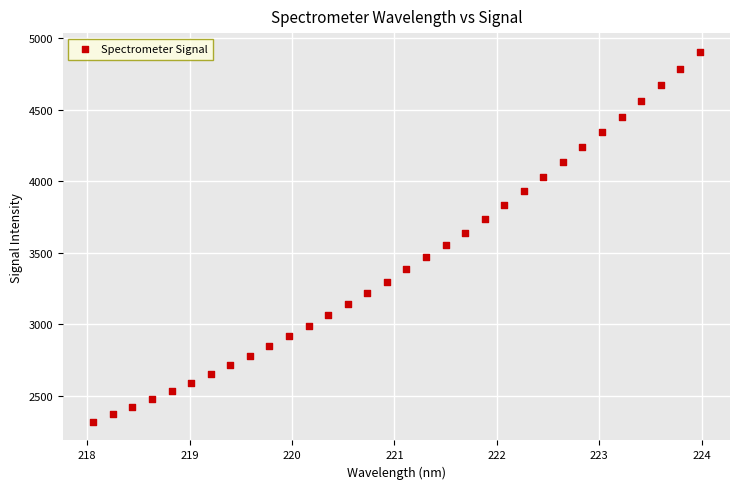

What is the range of X values (max minus min)?

5.9